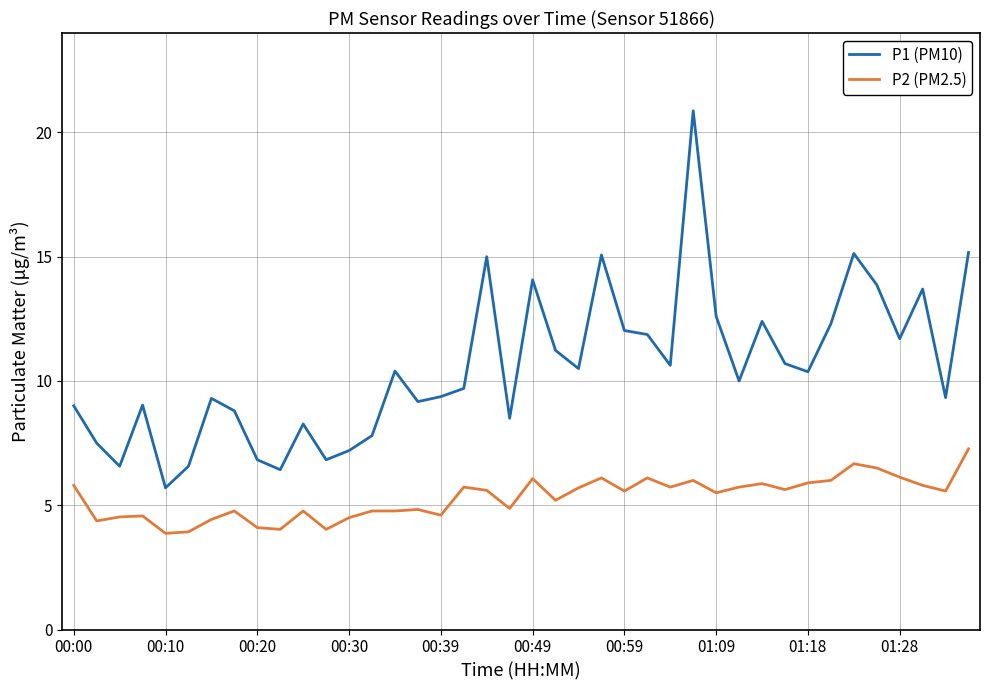

What is the difference between the maximum and minimum values in the P2 (PM2.5) series?

3.4